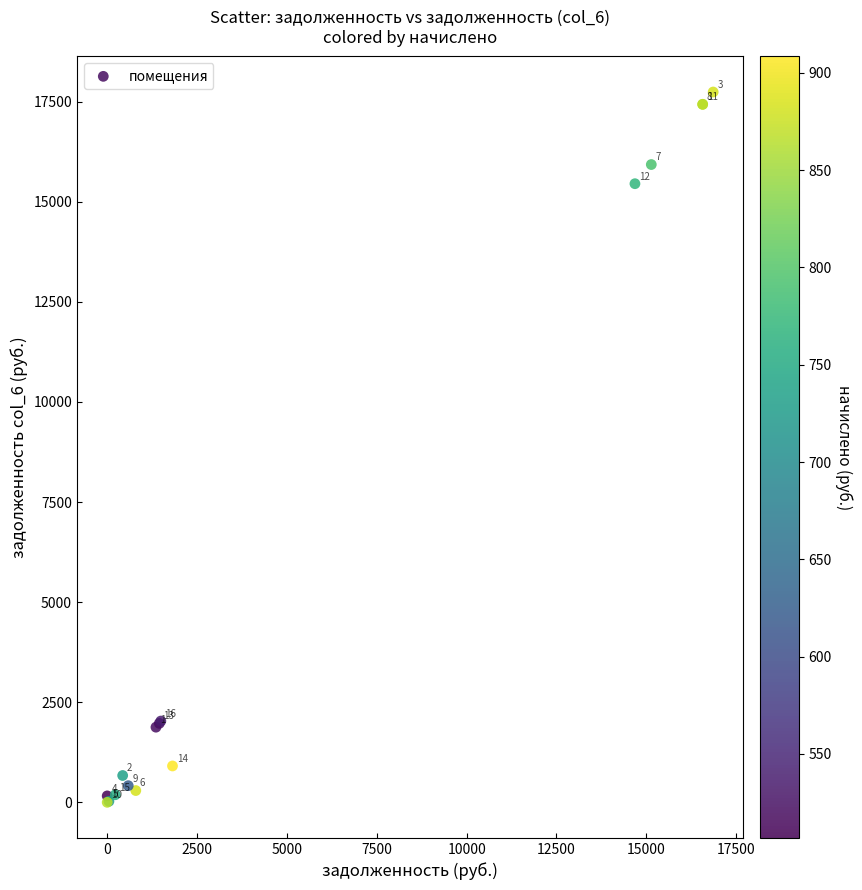

What Y value in the scatter plot is closest to 8870?

15451.6